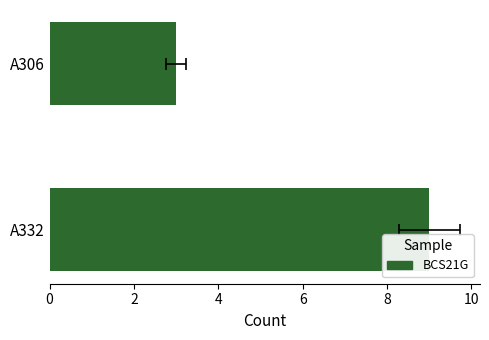

What is the greatest value displayed?

9